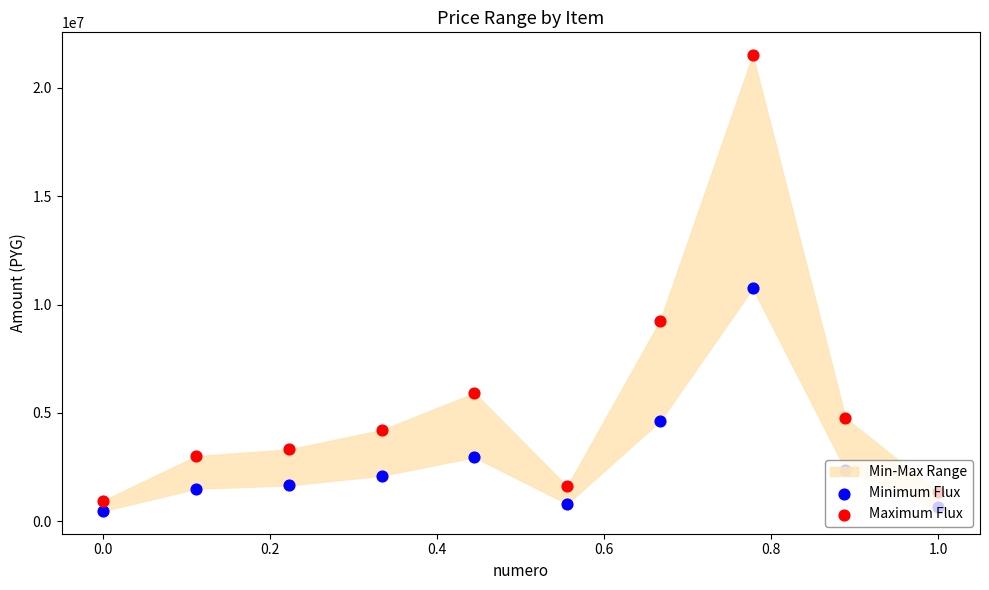

Is the value of Minimum Flux at 9 greater than the value of Maximum Flux at 1.2?

No